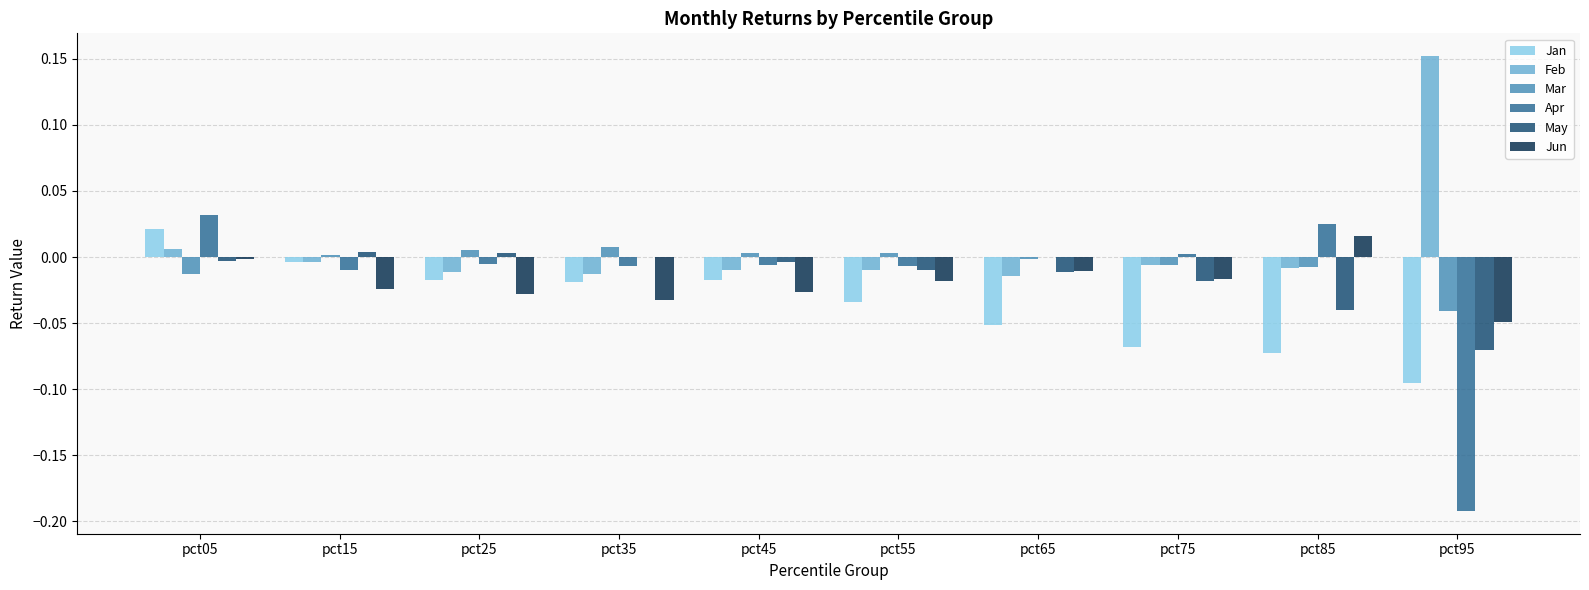

True or false: Mar has a value of -0.0 at pct85.

True